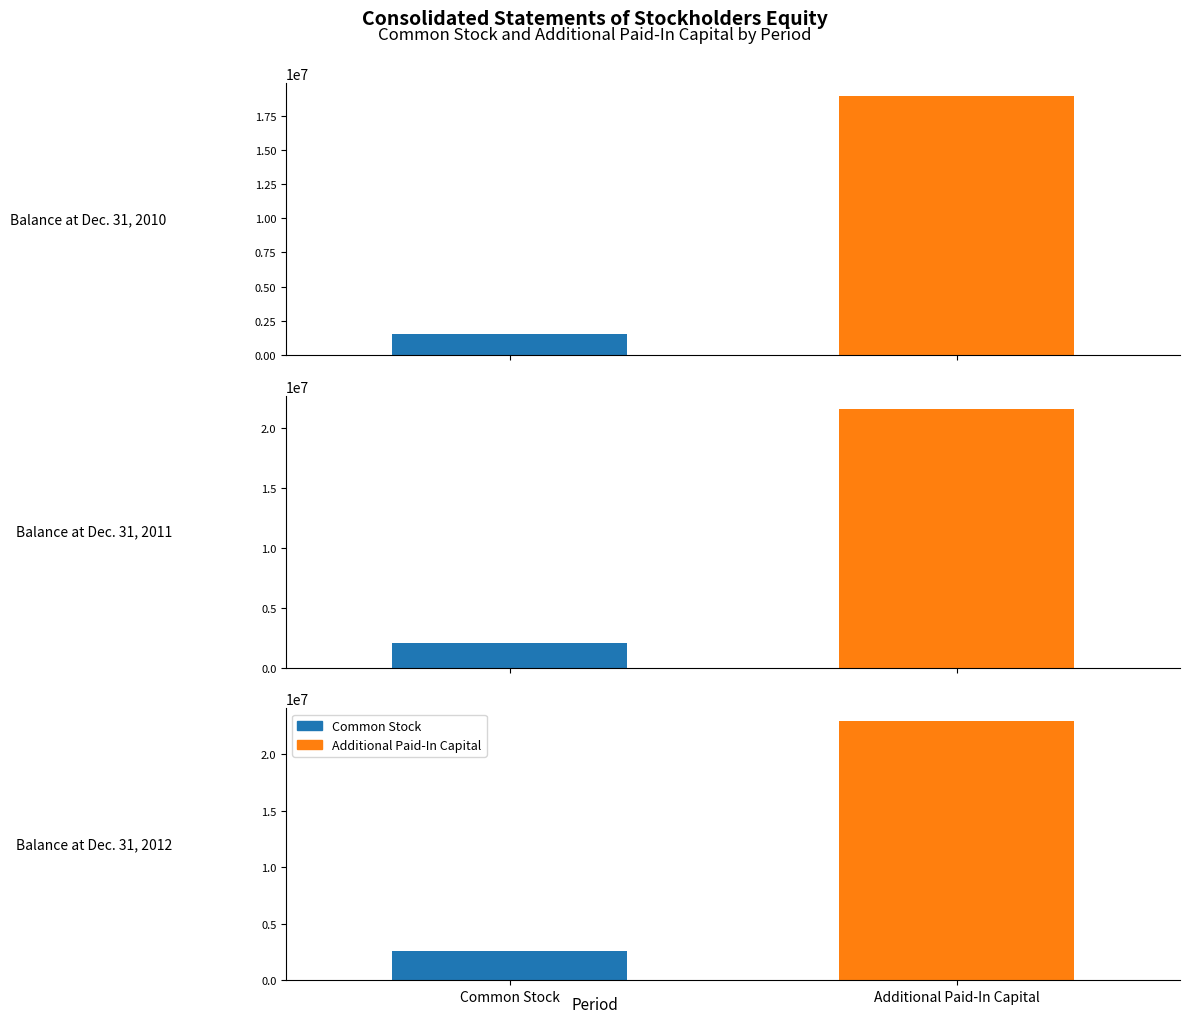

Reading right to left, list all the values displayed in this chart.

Common Stock: Balance at Dec. 31, 2012=2577112	Balance at Dec. 31, 2011=2049448	Balance at Dec. 31, 2010=1553735
Additional Paid-In Capital: Balance at Dec. 31, 2012=22925832	Balance at Dec. 31, 2011=21582109	Balance at Dec. 31, 2010=18938762